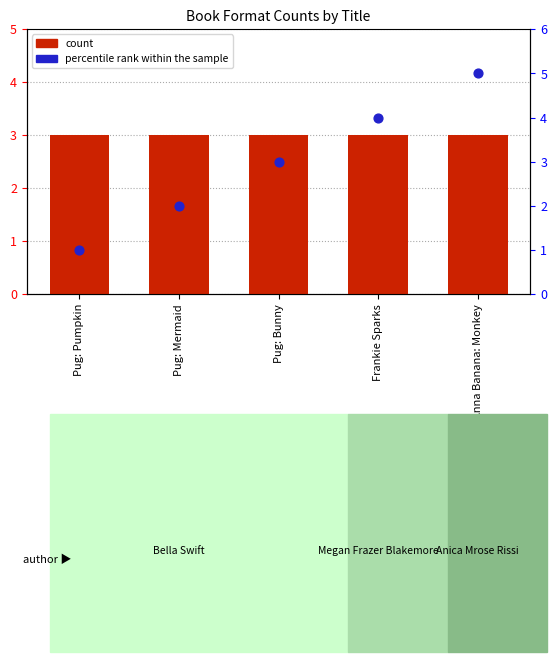

Which series has the widest spread of Y values?

percentile rank within the sample